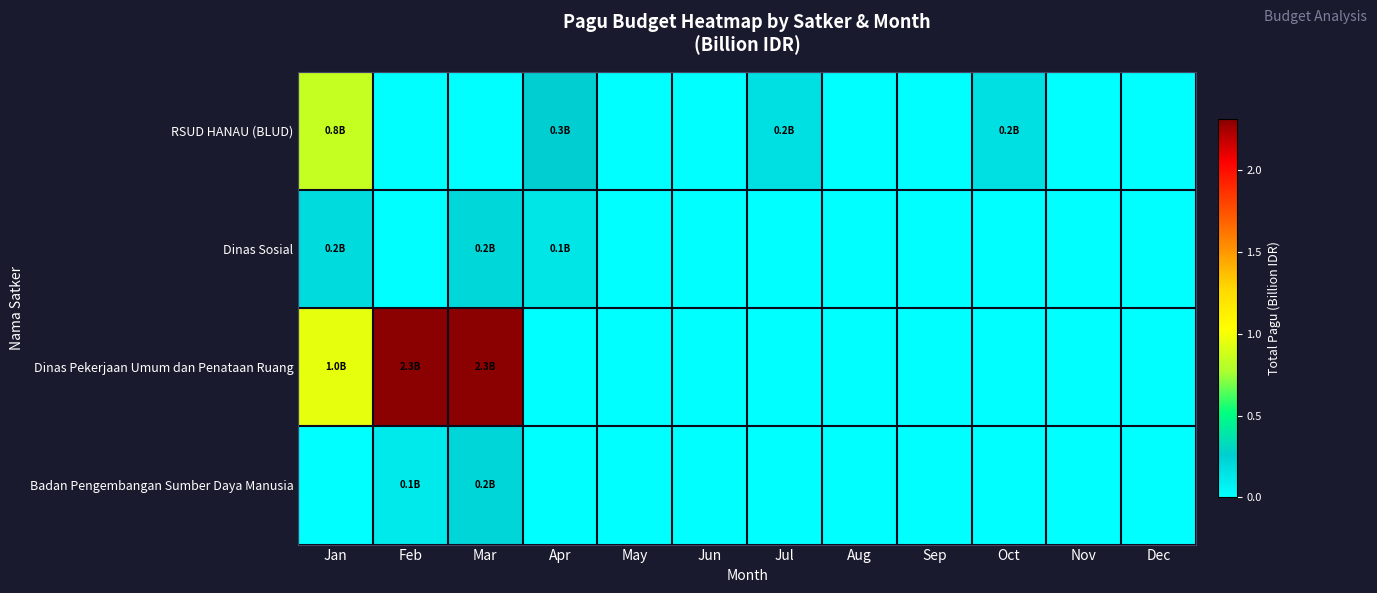

Which label corresponds to the largest value in the chart?

Feb